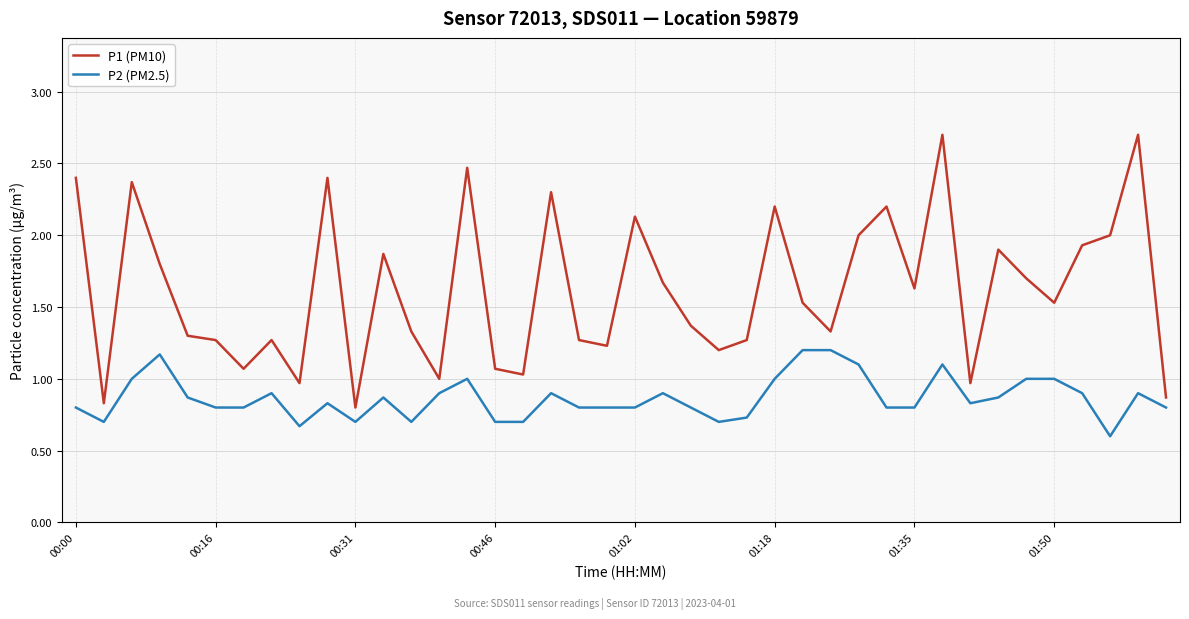

List the series in order of their peak value, highest first.

P1 (PM10), P2 (PM2.5)